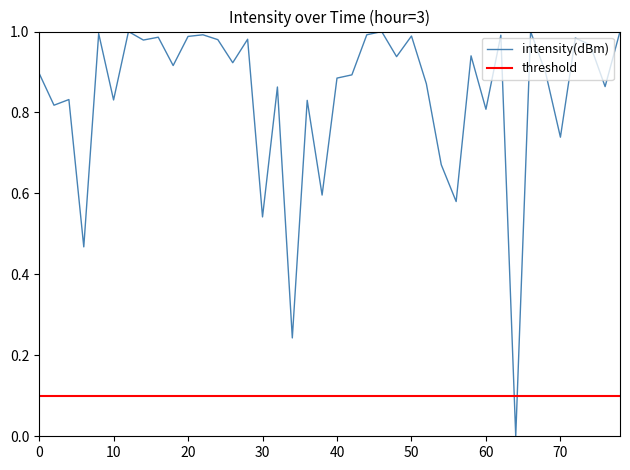

The intensity(dBm) series shows 1.6 at 0. True or false?

False